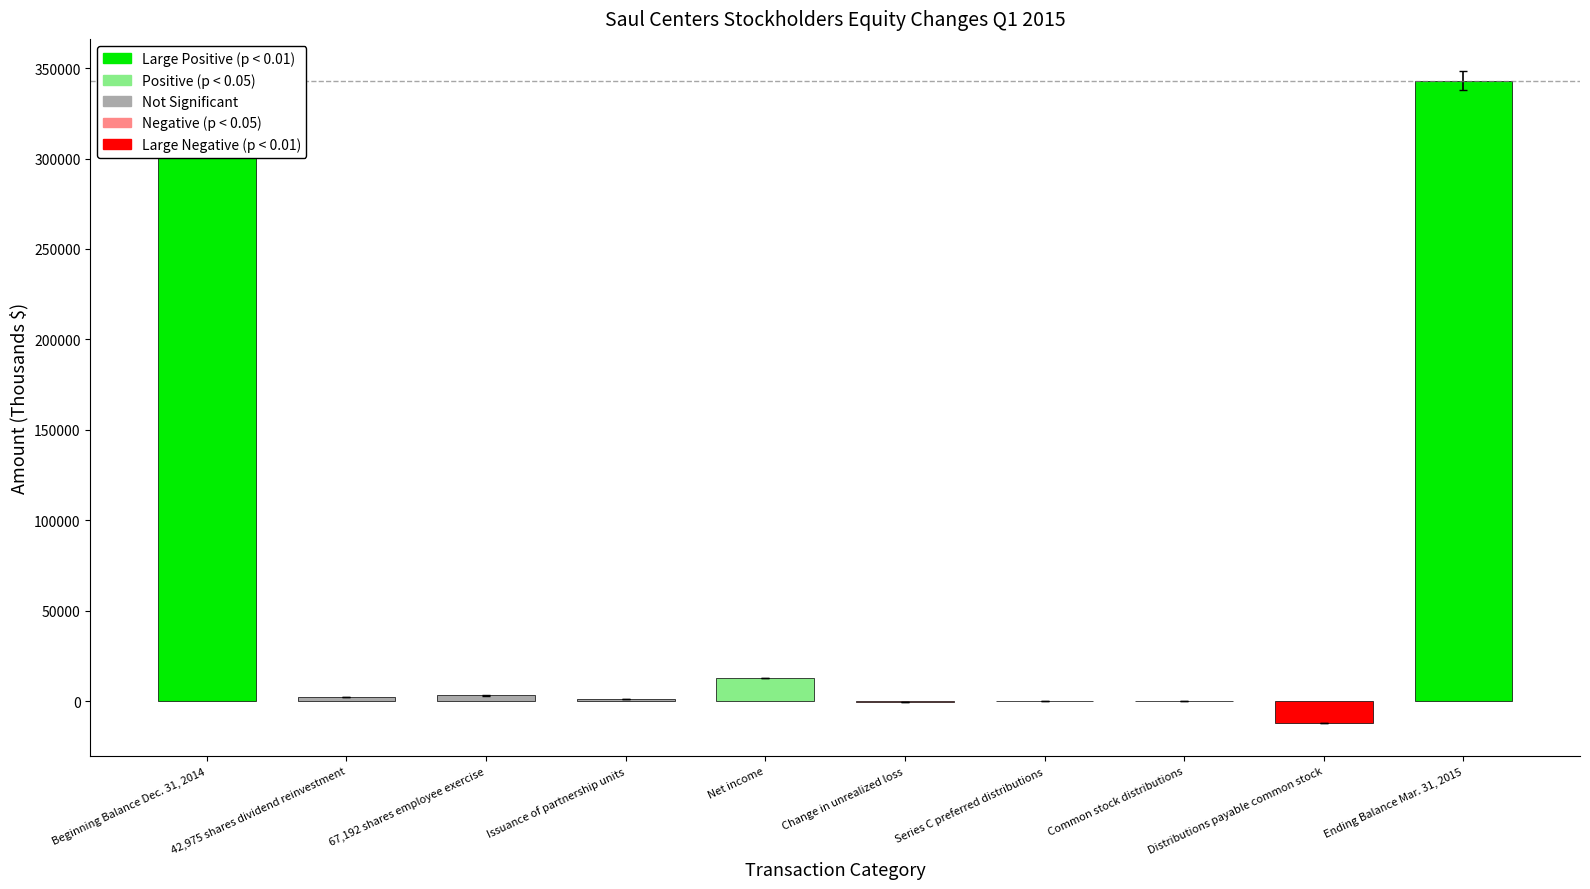

The chart shows a value of 0 at Series C preferred distributions. True or false?

True